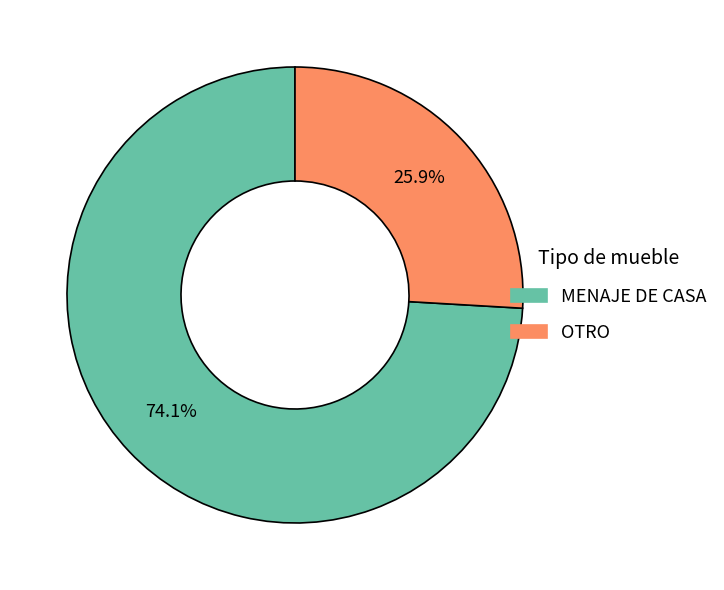

Is there any slice that represents more than half of the pie?

Yes